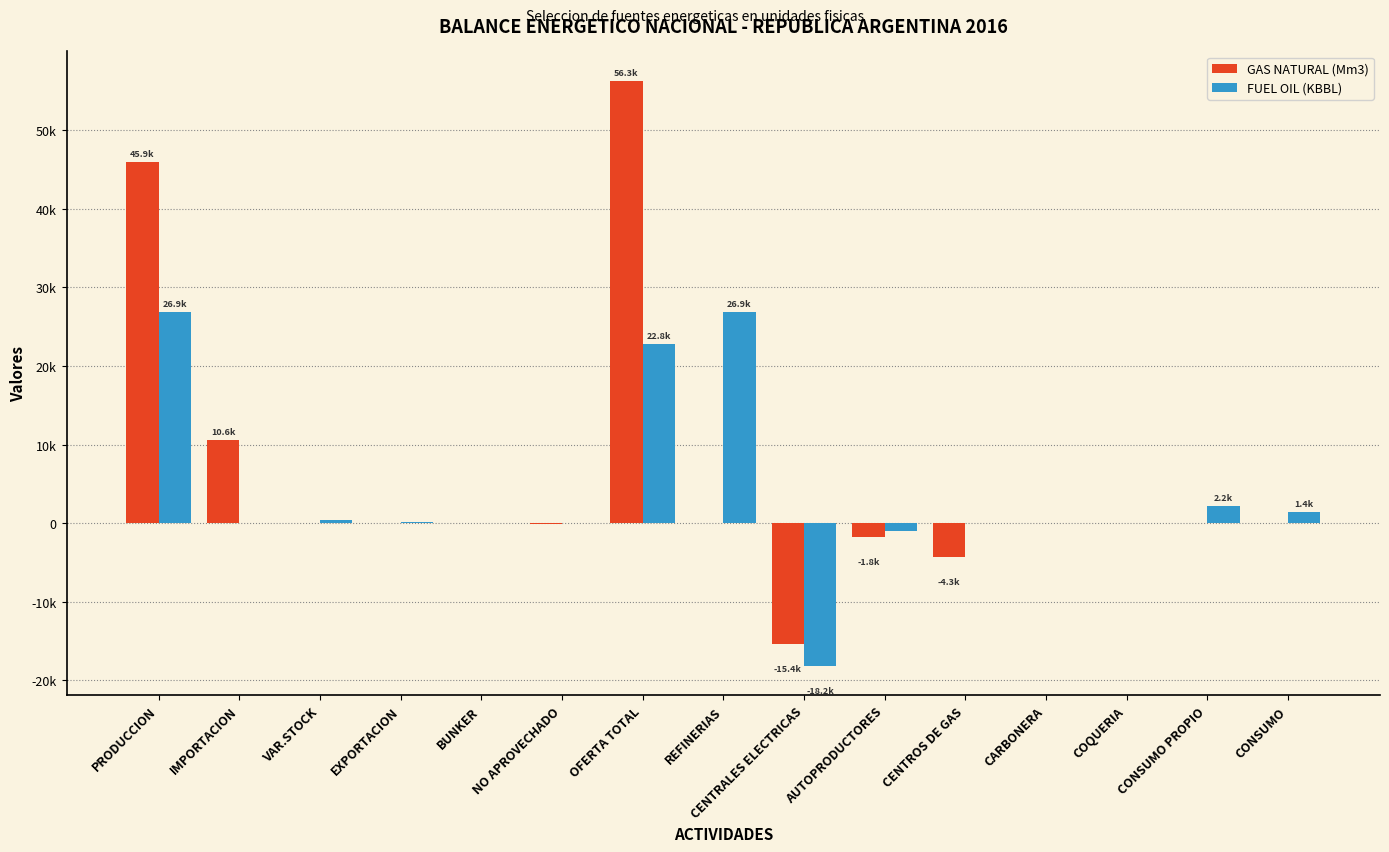

Are the bars horizontal?

No